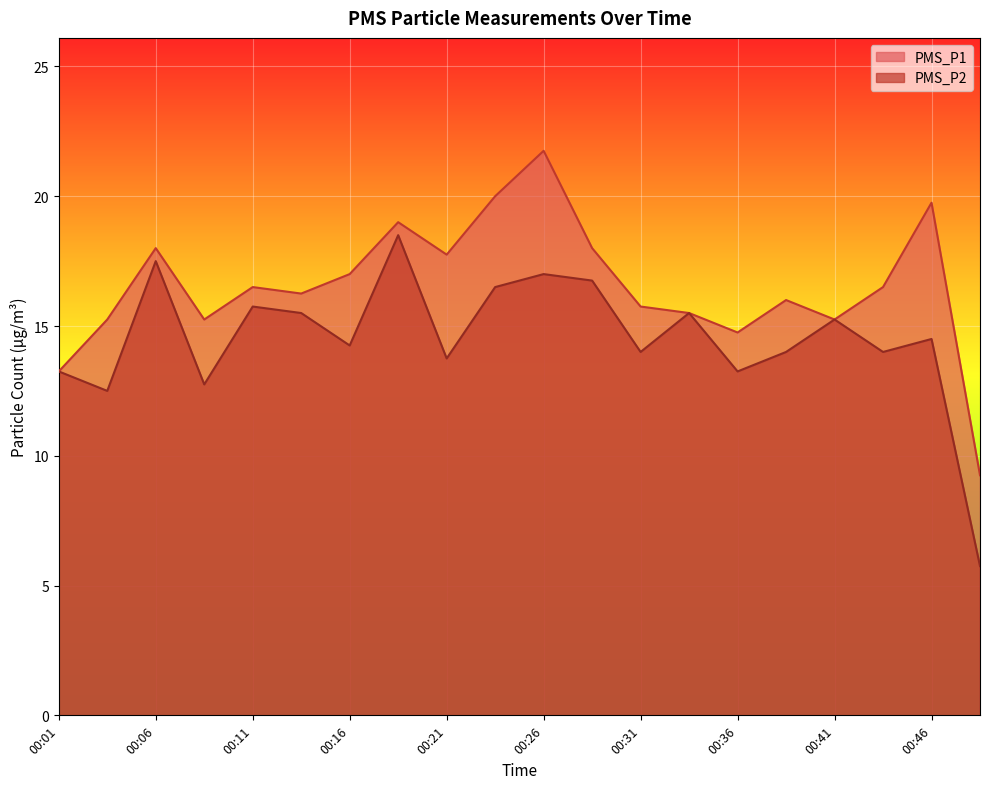

List the series in order of their overall mean, lowest first.

PMS_P2, PMS_P1